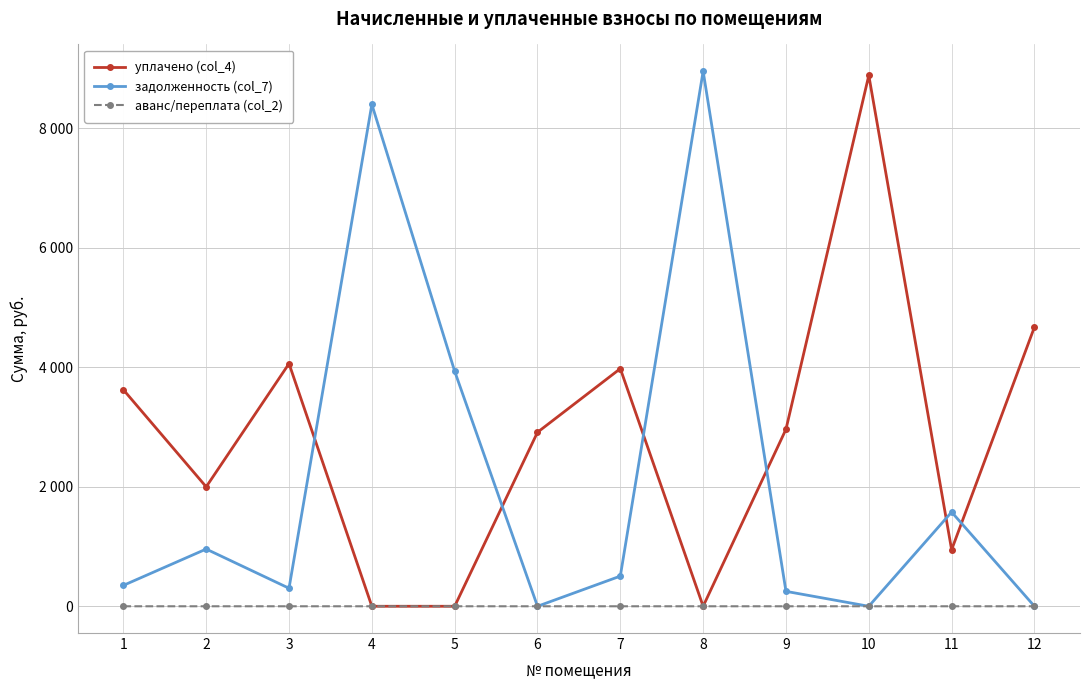

At how many categories does at least one series exceed 4393?

4